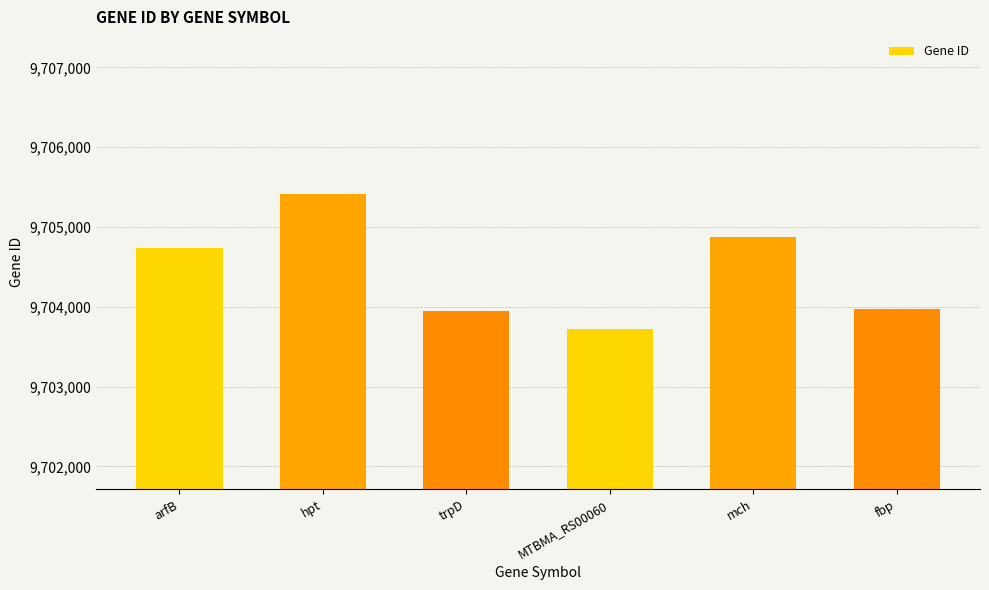

What is the sum of the values at arfB and fbp?

19408710